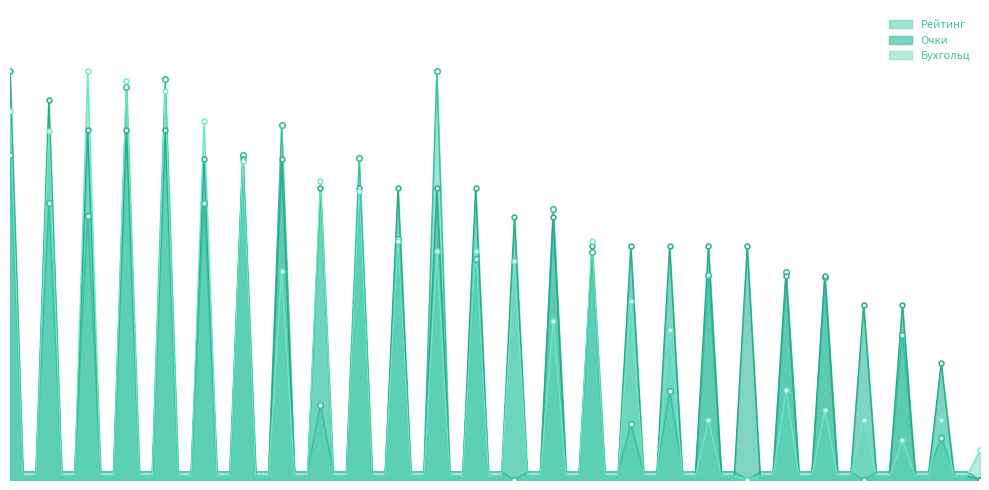

Which series has the largest total across all categories?

Очки